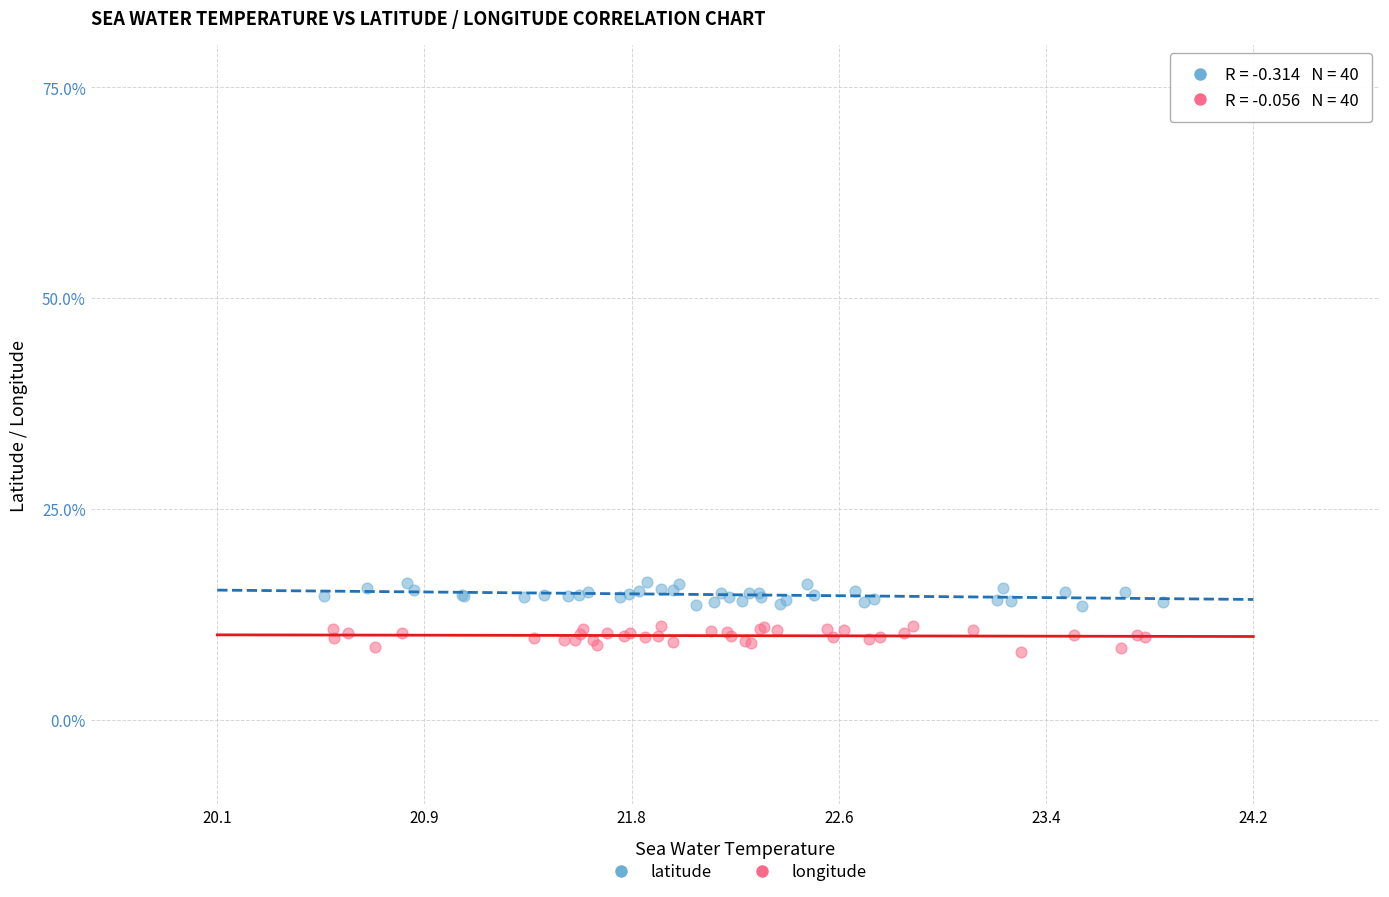

What are all the series names shown in the legend?

latitude, longitude